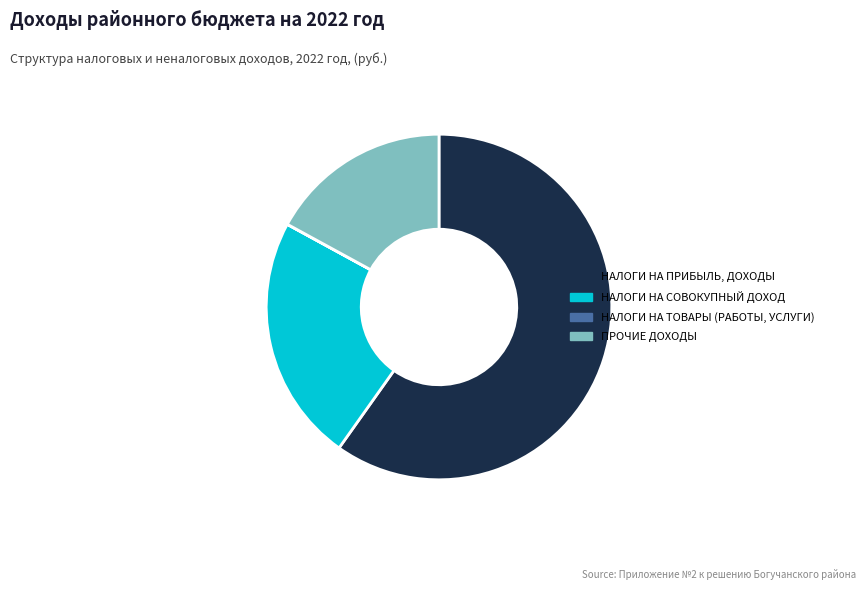

What is the ratio of the value at НАЛОГИ НА ПРИБЫЛЬ, ДОХОДЫ to the value at ПРОЧИЕ ДОХОДЫ?

3.5